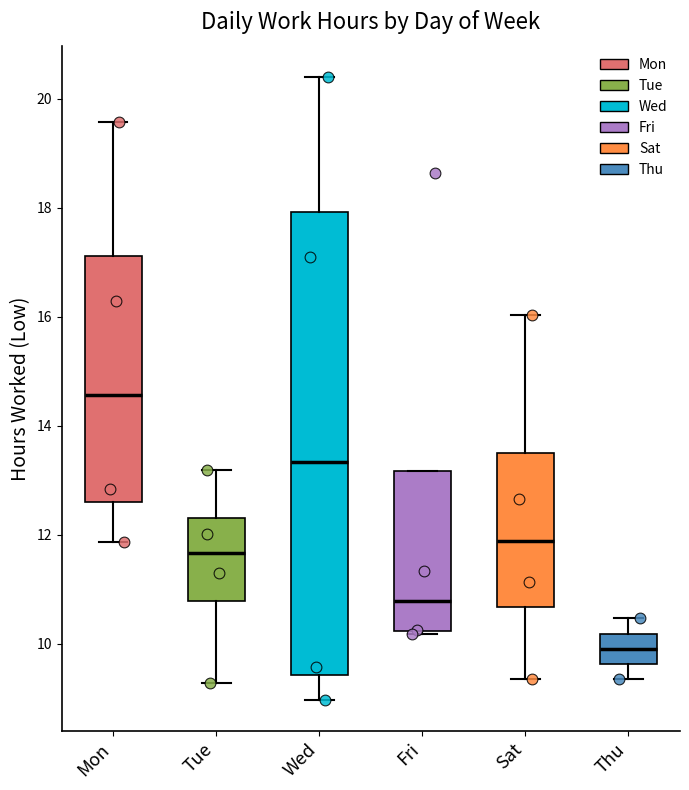

Comparing the boxes themselves (not the whiskers), which one is the tallest?

Wed